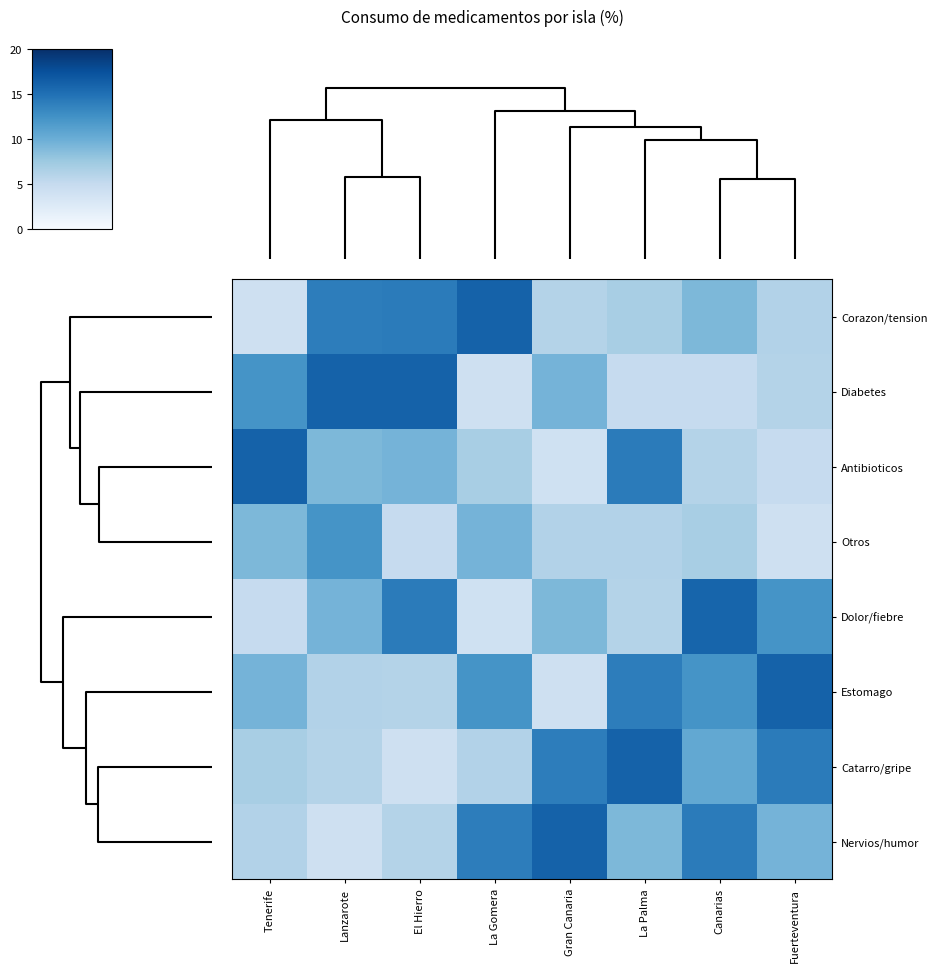

At which category is the sum across all series the highest?

Canarias